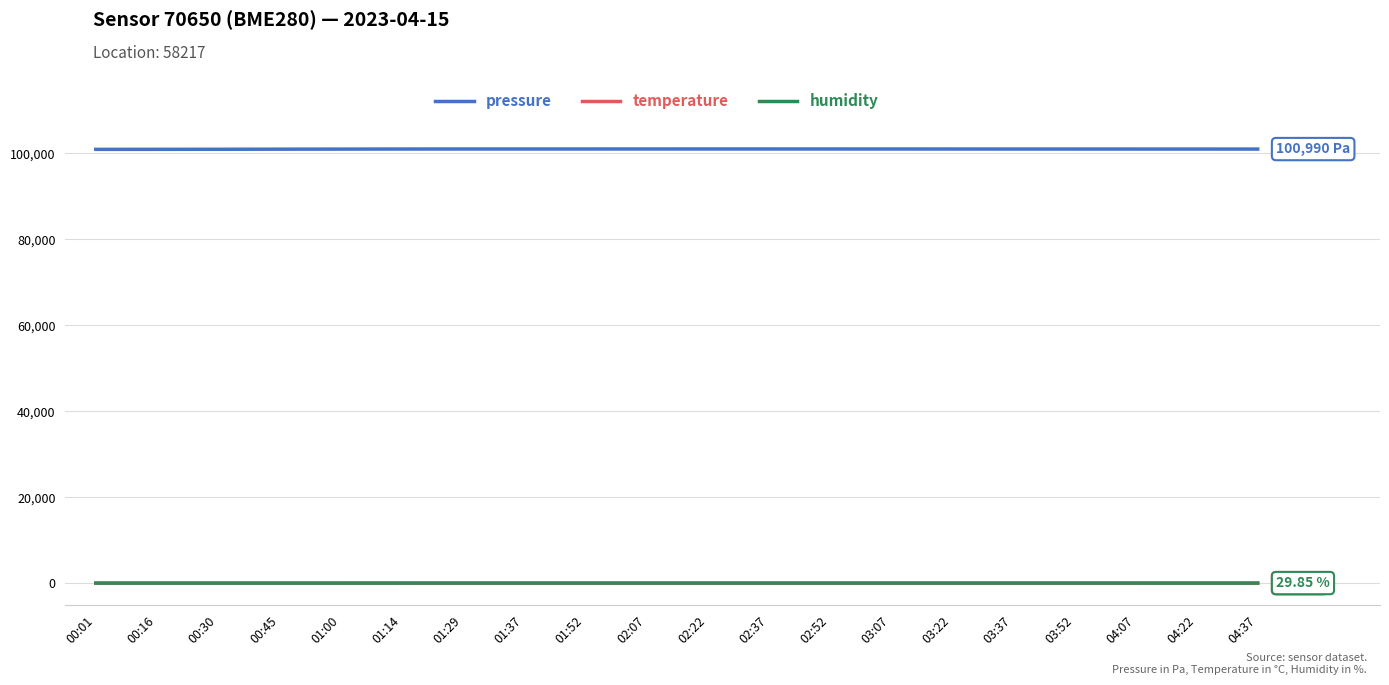

Which series has the largest range (max minus min)?

pressure